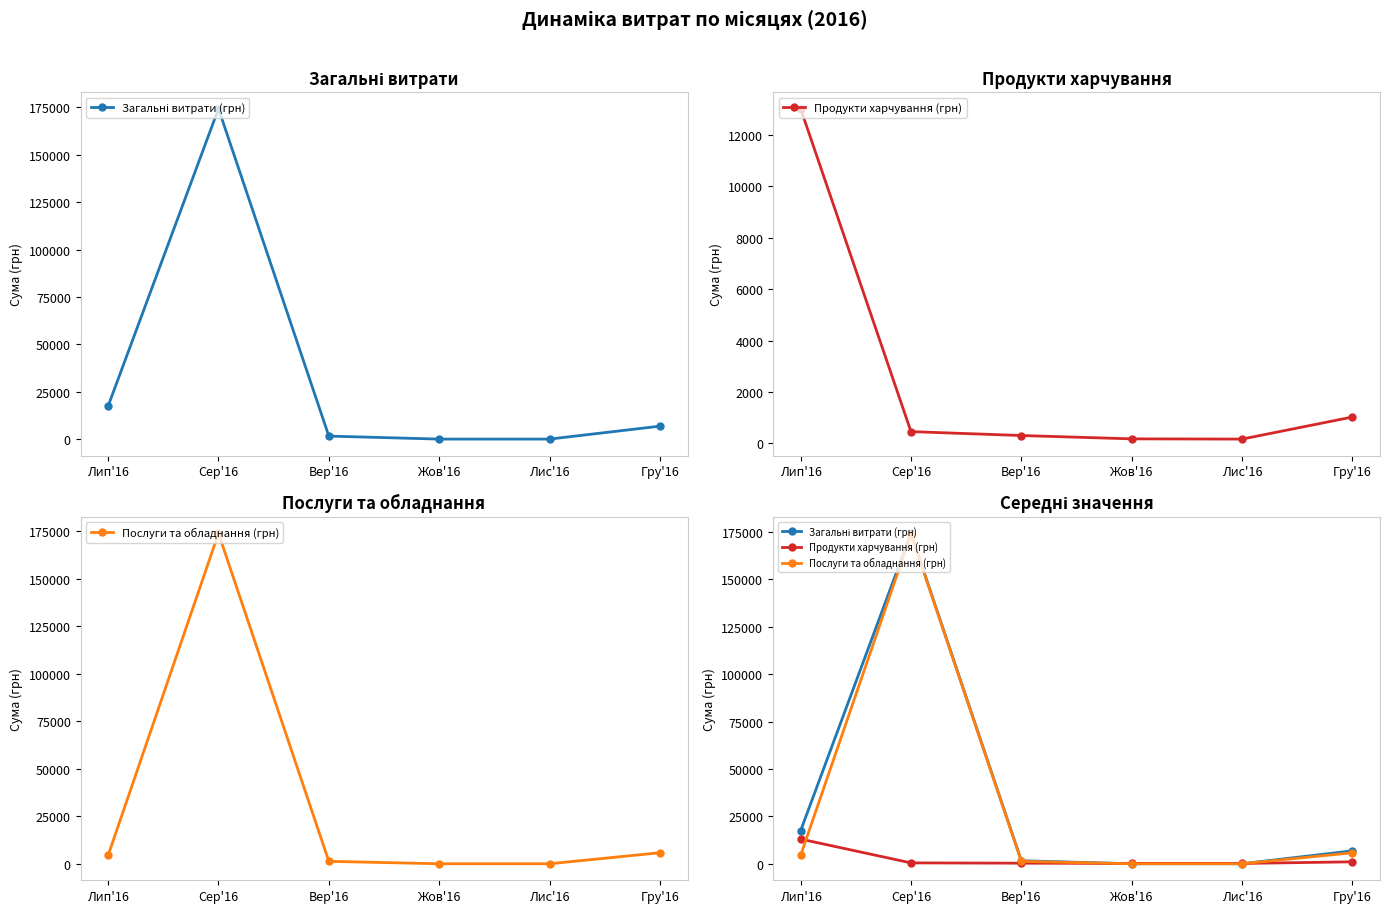

True or false: Загальні витрати (грн) has more than 0 points higher than both neighbors.

True